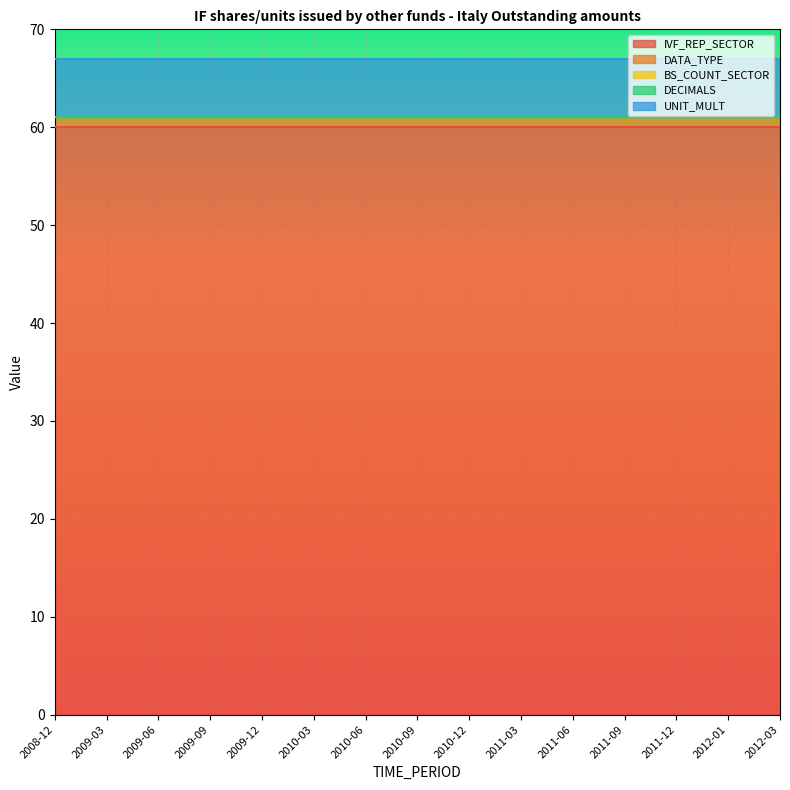

What is the approximate value of UNIT_MULT at 2010-09?

6